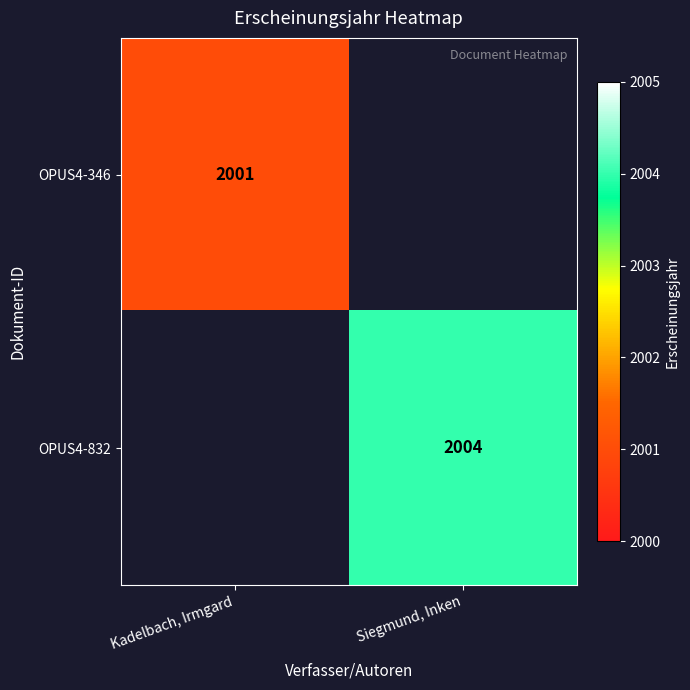

Is it true that OPUS4-832 equals 640.8 at Siegmund, Inken?

False